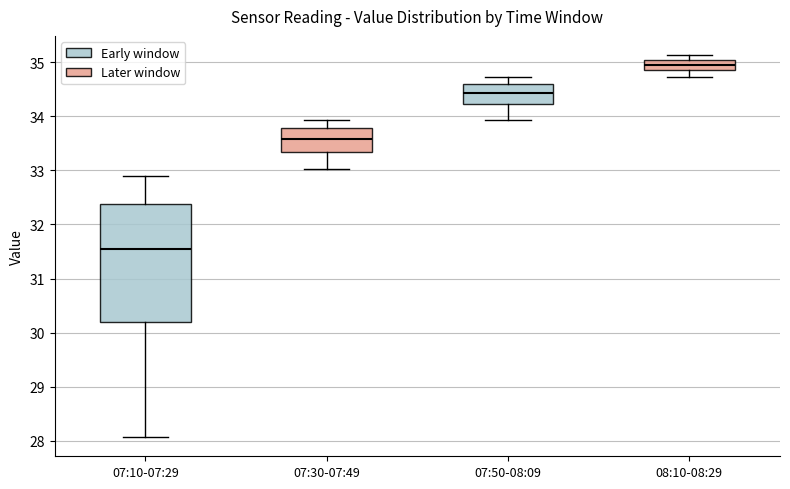

Where is the lower edge of the box for 08:10-08:29 on the y-axis? The values are not printed on the chart, so give them approximately, as read against the axis.

34.8